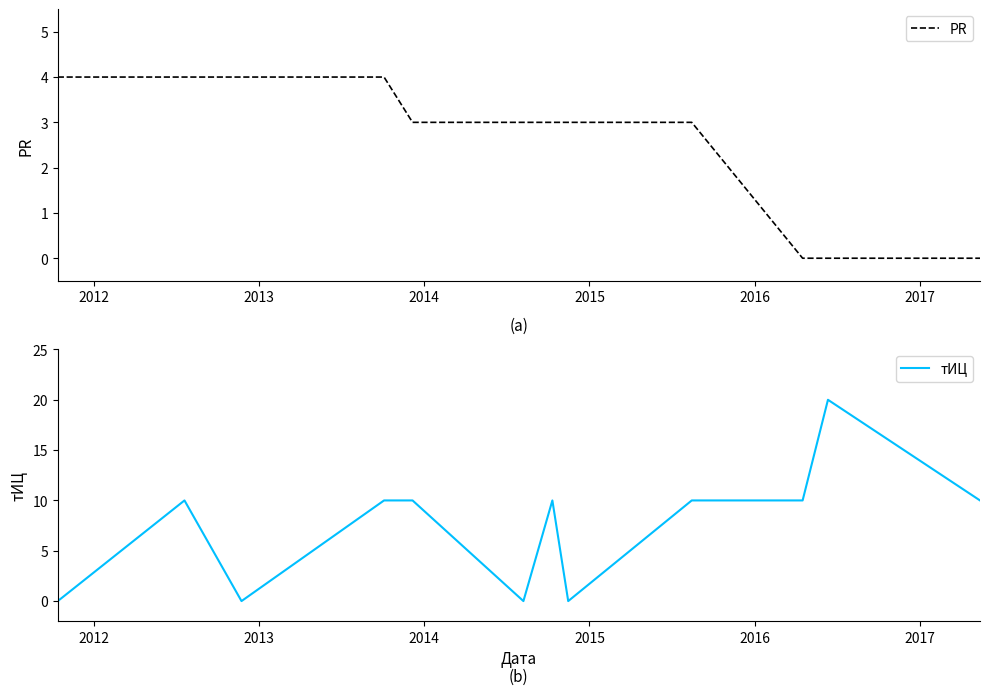

What is the maximum value for тИЦ?

20